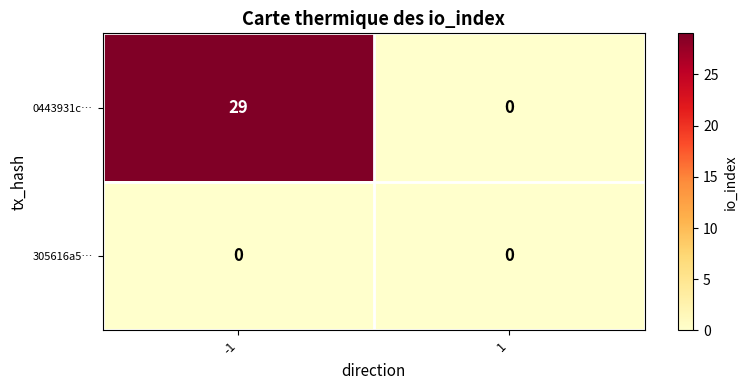

At how many categories does at least one series exceed 12?

1